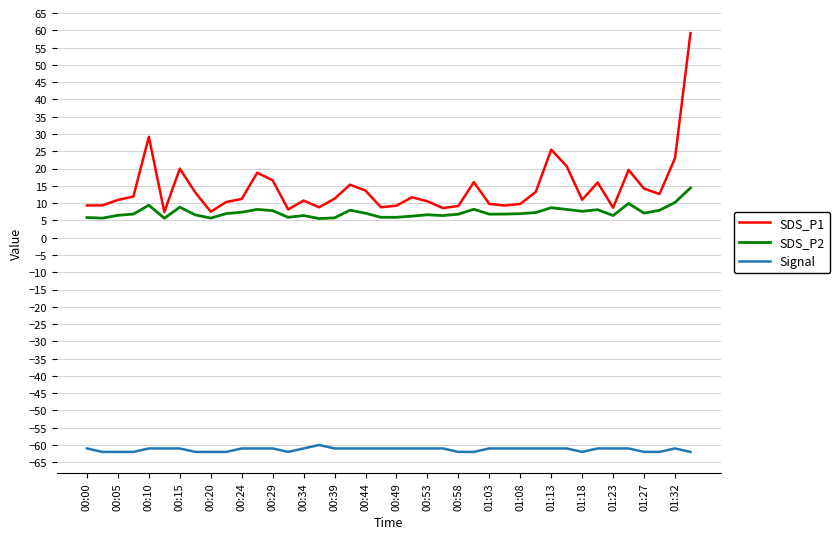

How many categories are shown in the chart?

40